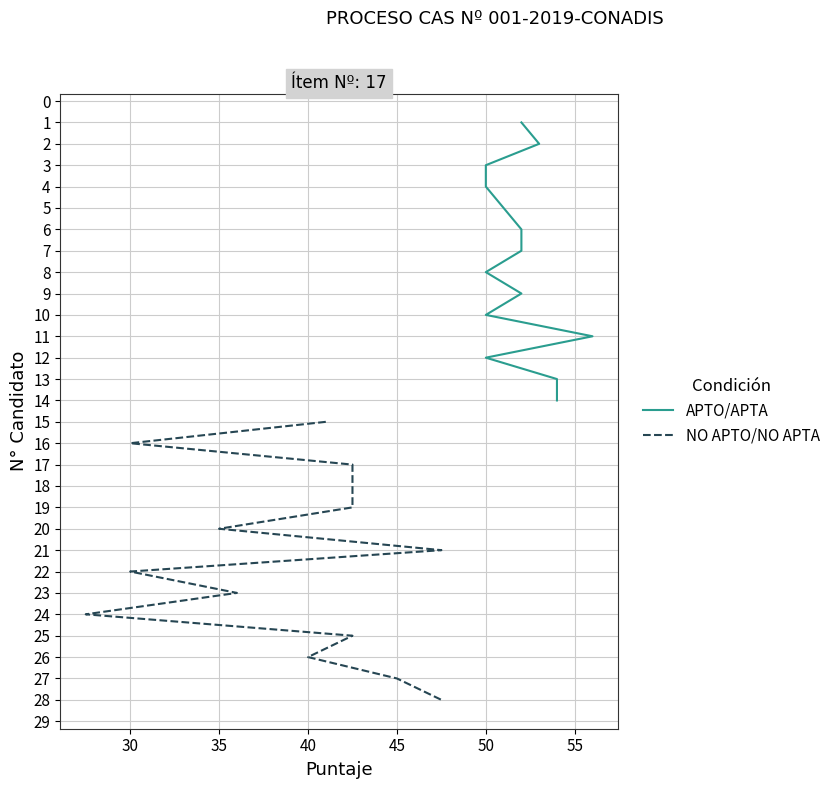

How many lines are shown in the chart?

2